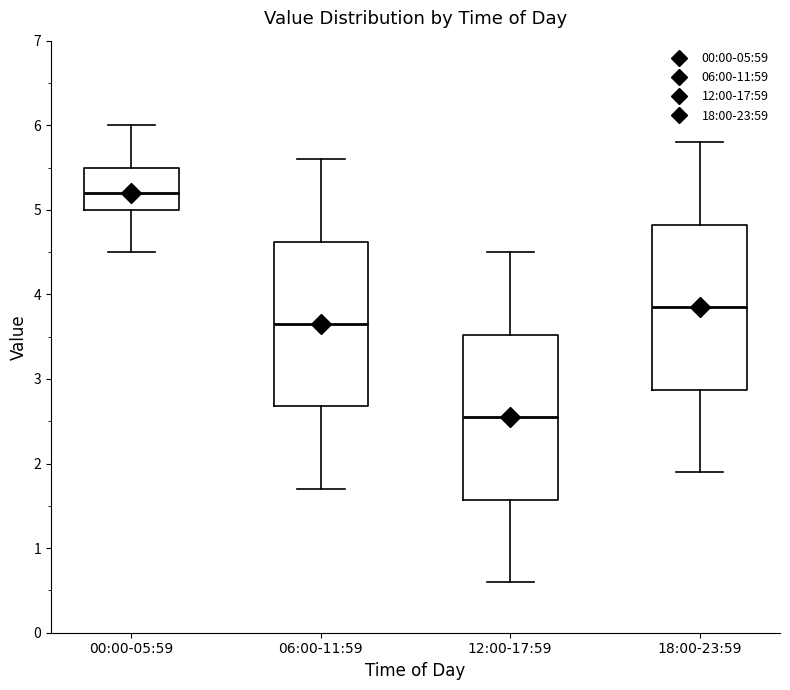

Reading left to right, read every box against the y-axis: the position of its median line, the range the box covers, and the ends of its whiskers. The values are not printed on the chart, so give them approximately, as read against the axis.

00:00-05:59: median 5.2, box 5.0 to 5.5, whiskers 4.5 to 6.0
06:00-11:59: median 3.7, box 2.7 to 4.6, whiskers 1.7 to 5.6
12:00-17:59: median 2.6, box 1.6 to 3.5, whiskers 0.6 to 4.5
18:00-23:59: median 3.9, box 2.9 to 4.8, whiskers 1.9 to 5.8